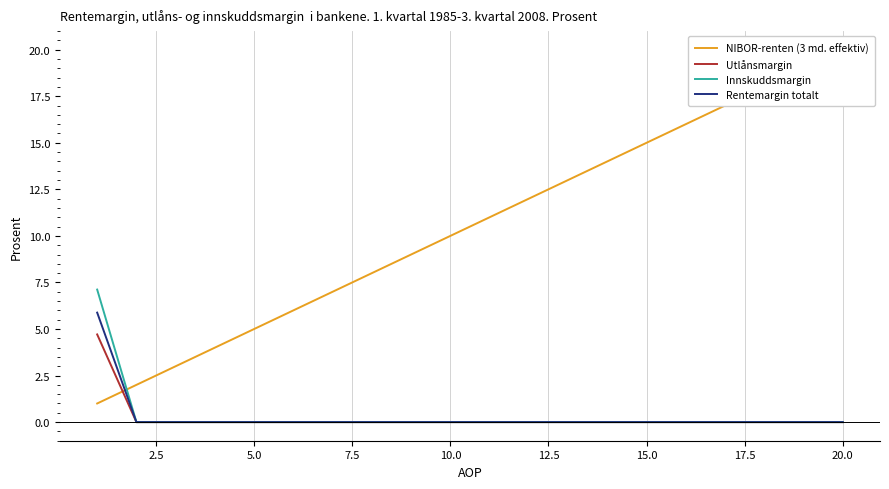

True or false: Utlånsmargin has a value of -1.7 at 5.0.

False